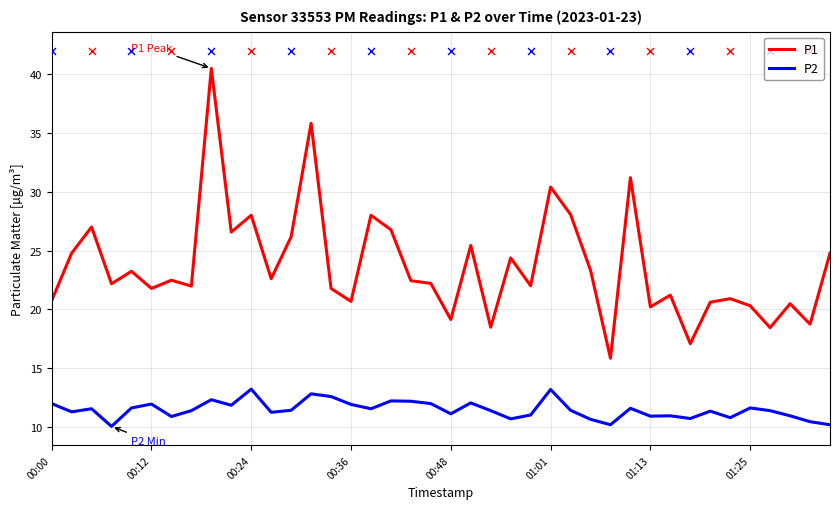

Which series has the largest total across all categories?

P1